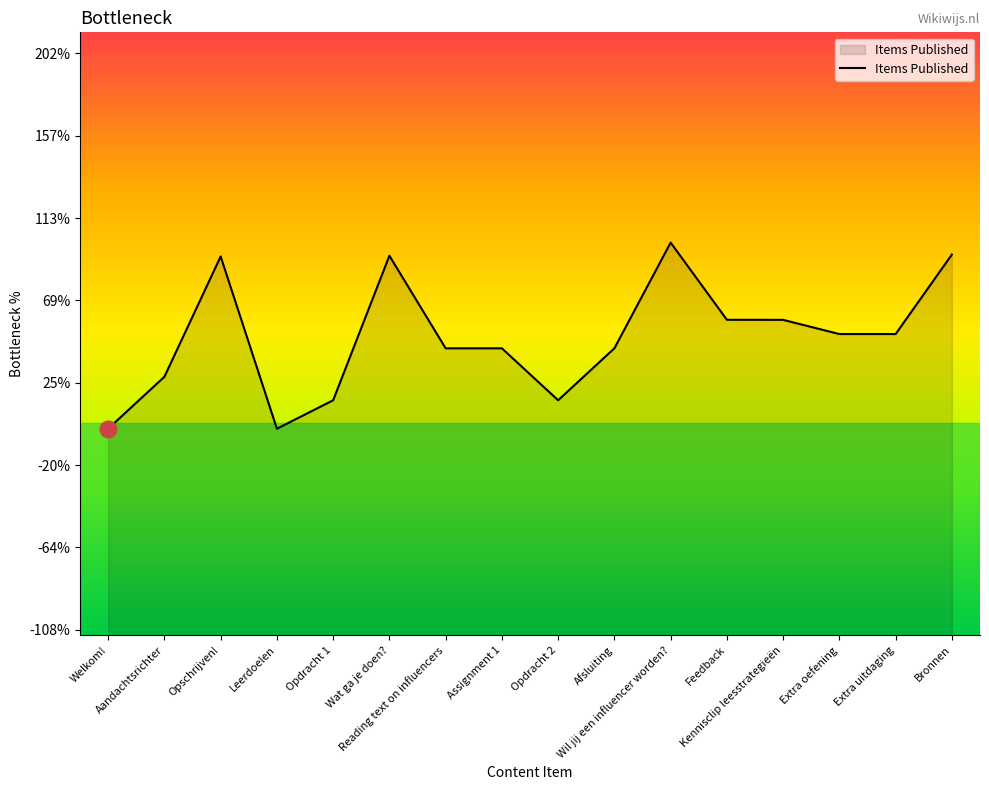

Does the chart display data point markers on the line(s)?

No